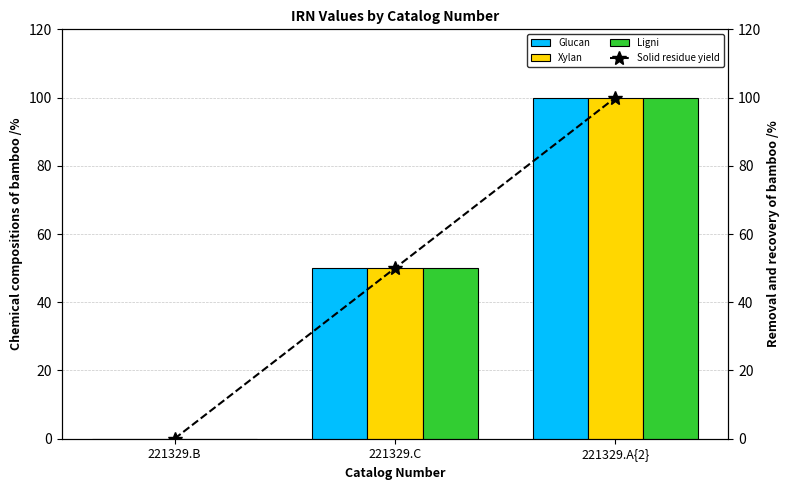

What position from the left is 221329.C?

2